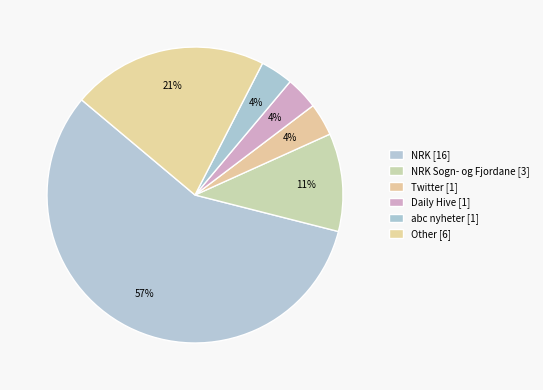

How many slices are in this pie chart?

6